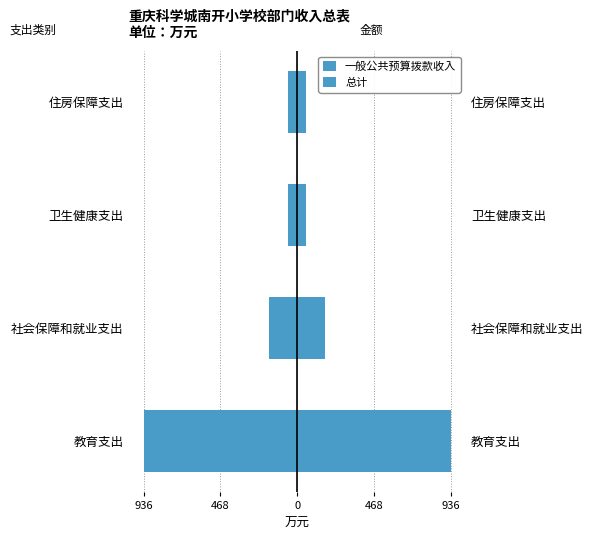

What is the difference between the maximum and minimum values in the 总计 series?

880.6